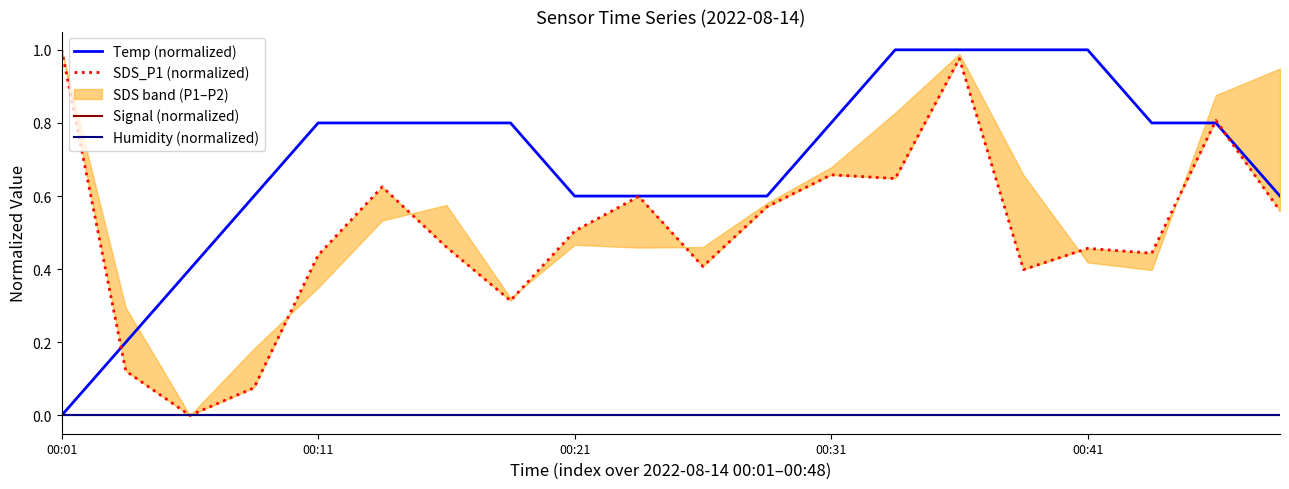

Which has a higher value, 9 or 00:11?

9